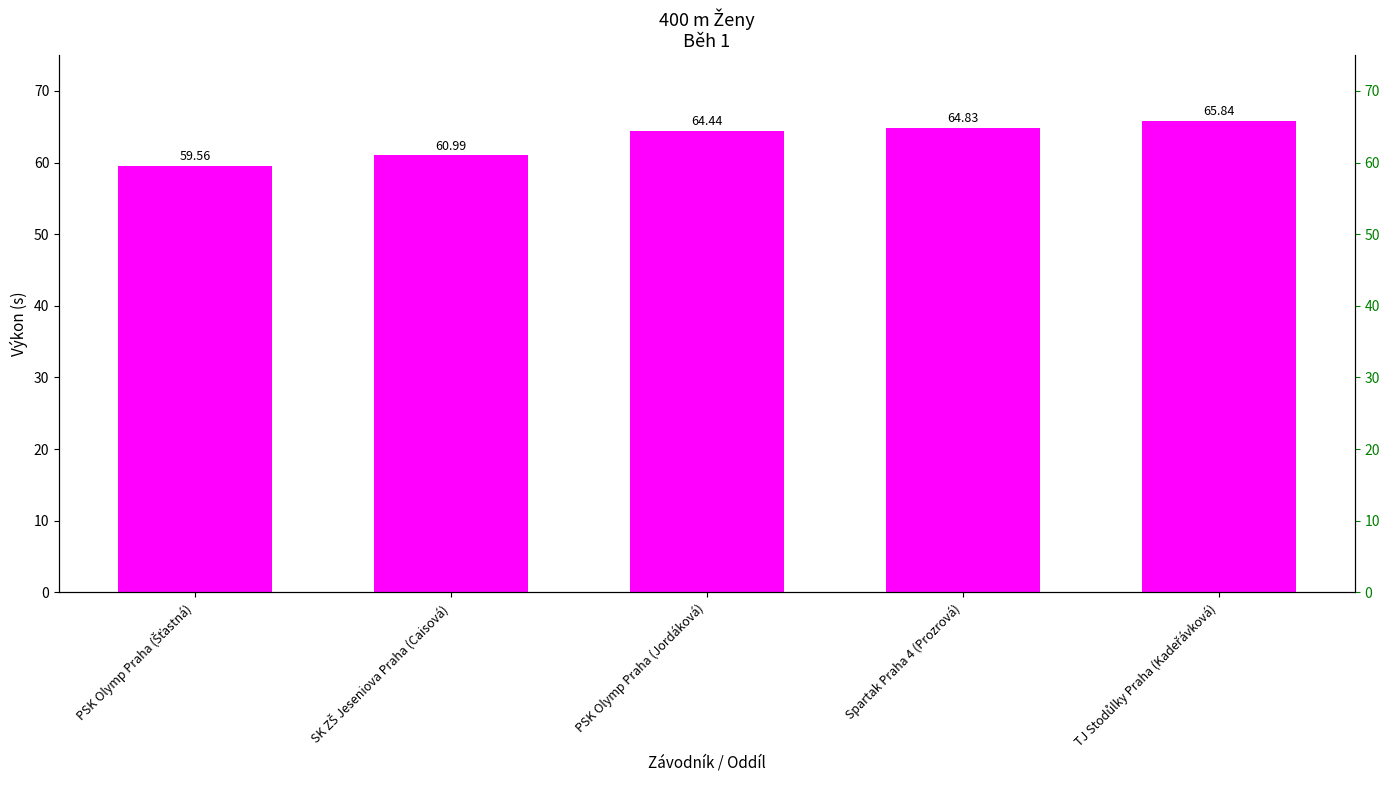

At which category does the chart reach its minimum across all series?

PSK Olymp Praha (Šťastná)